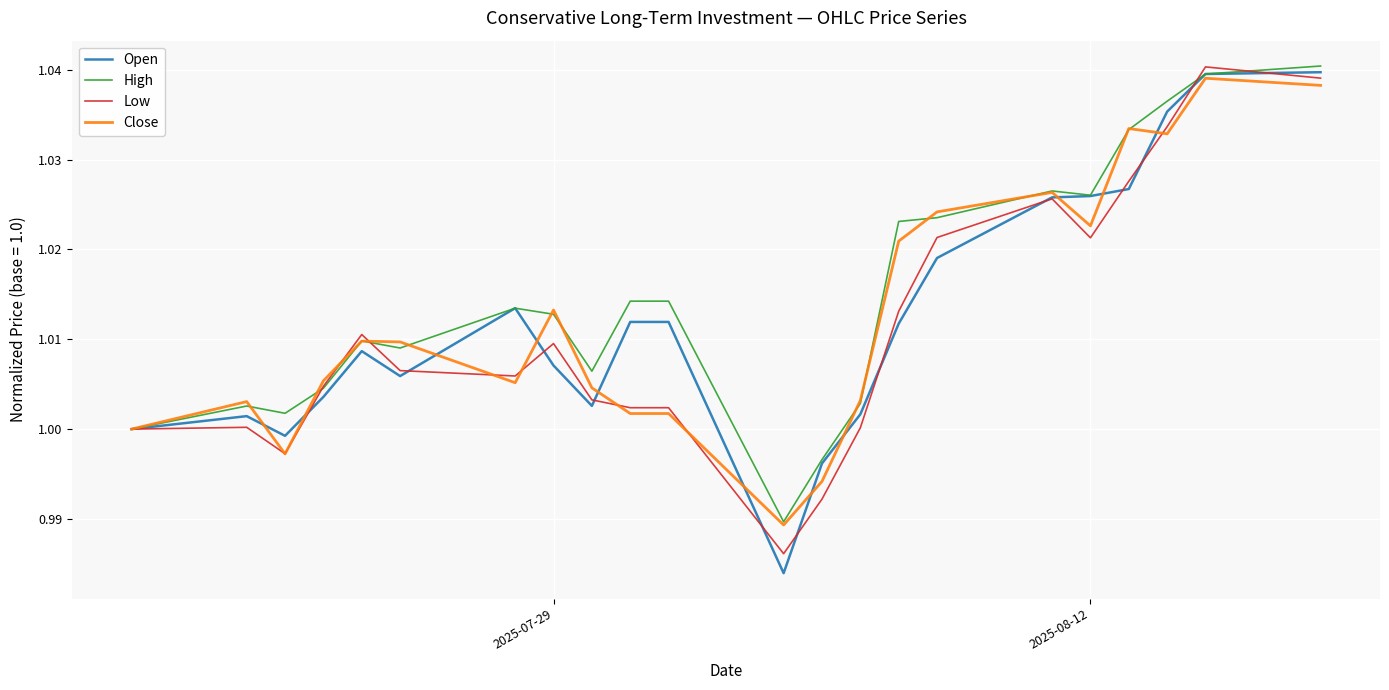

Which series has the widest spread of values?

Open